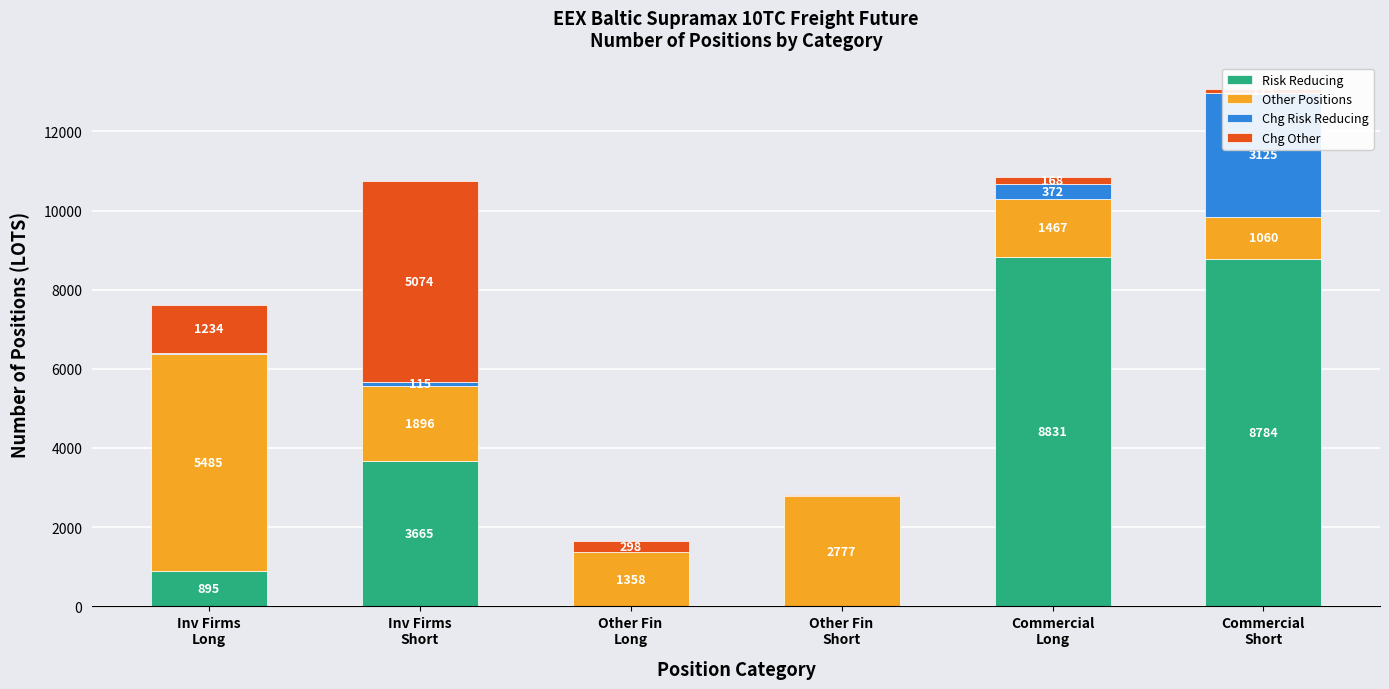

Which category has the lowest value across all series?

Other Fin
Long